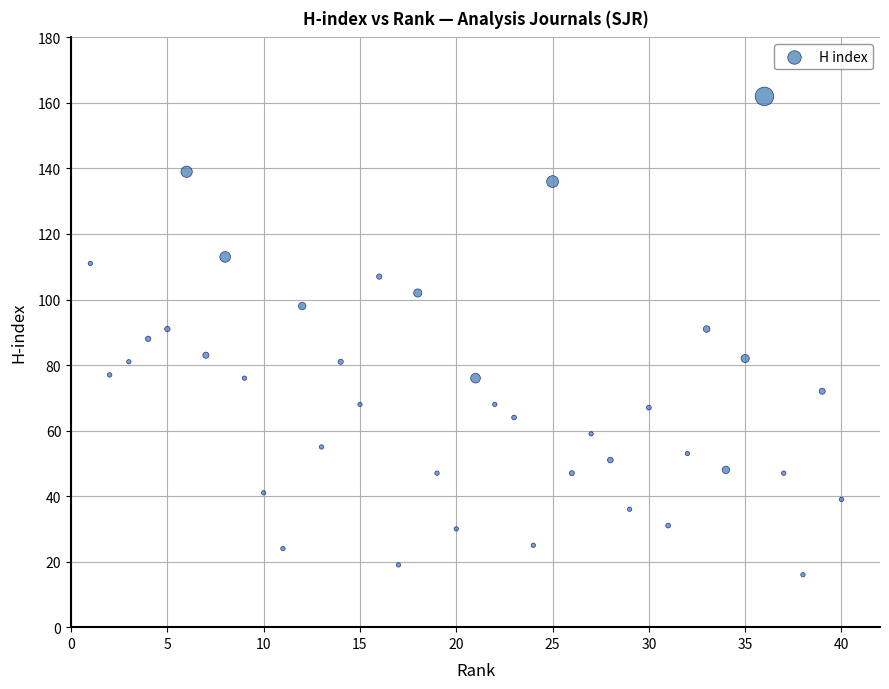

What is the range of Y values (max minus min)?

146